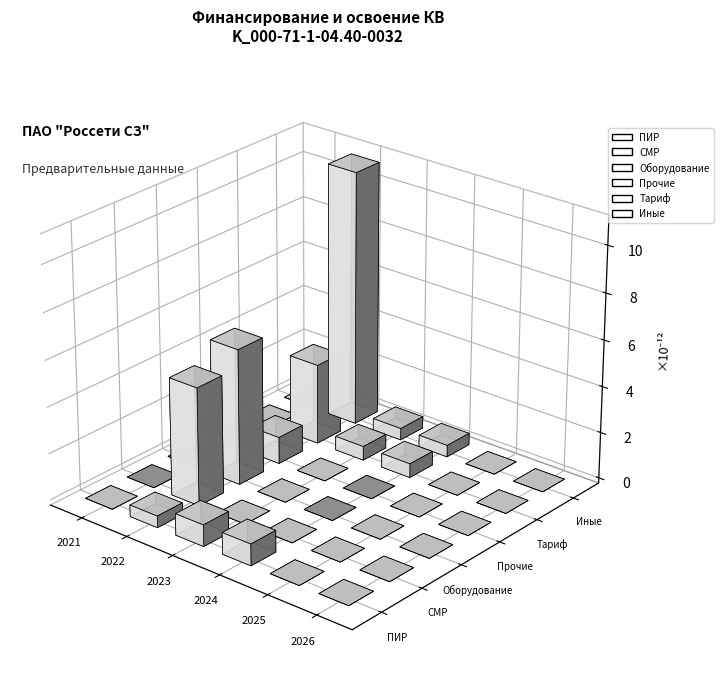

The СМР series shows 2.8 at 2023. True or false?

False